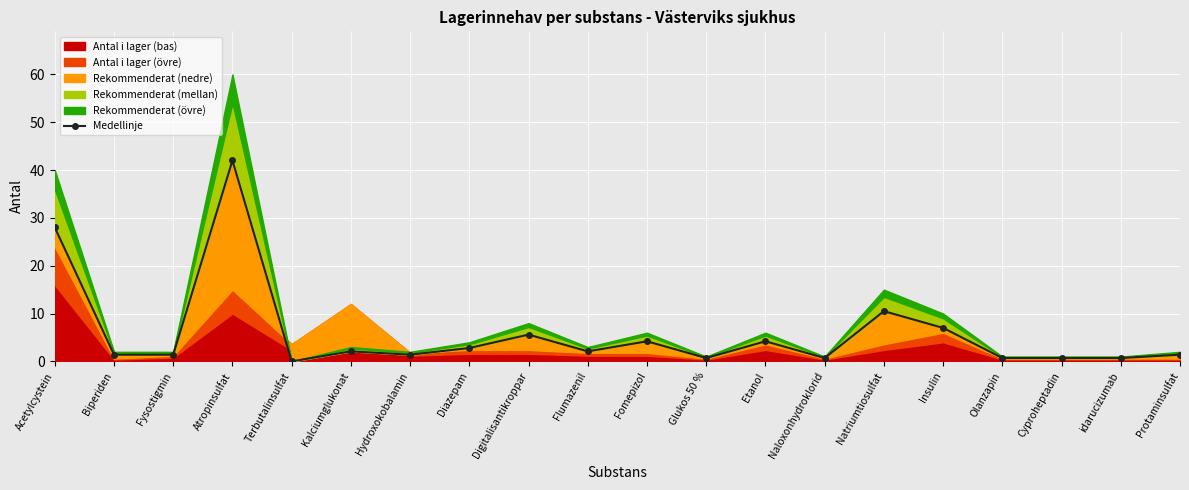

Reading right to left, what are all the values shown in this chart?

1.4	0.7	0.7	0.7	7.0	10.5	0.7	4.2	0.7	4.2	2.1	5.6	2.8	1.4	2.1	0.0	42.0	1.4	1.4	28.0